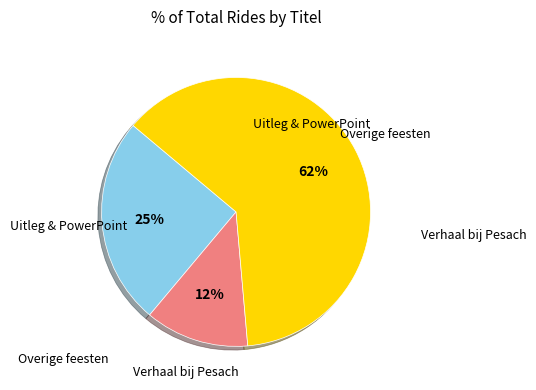

To the nearest percent, what is the average slice percentage?

33%